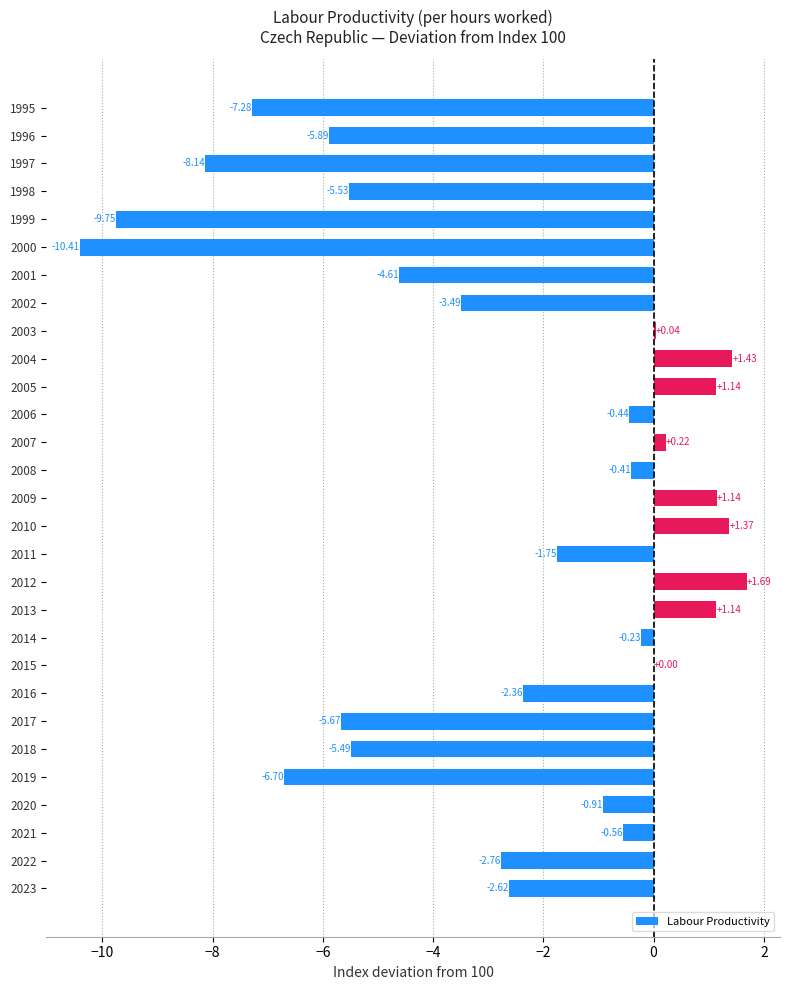

At which label is the value closest to -4?

2002